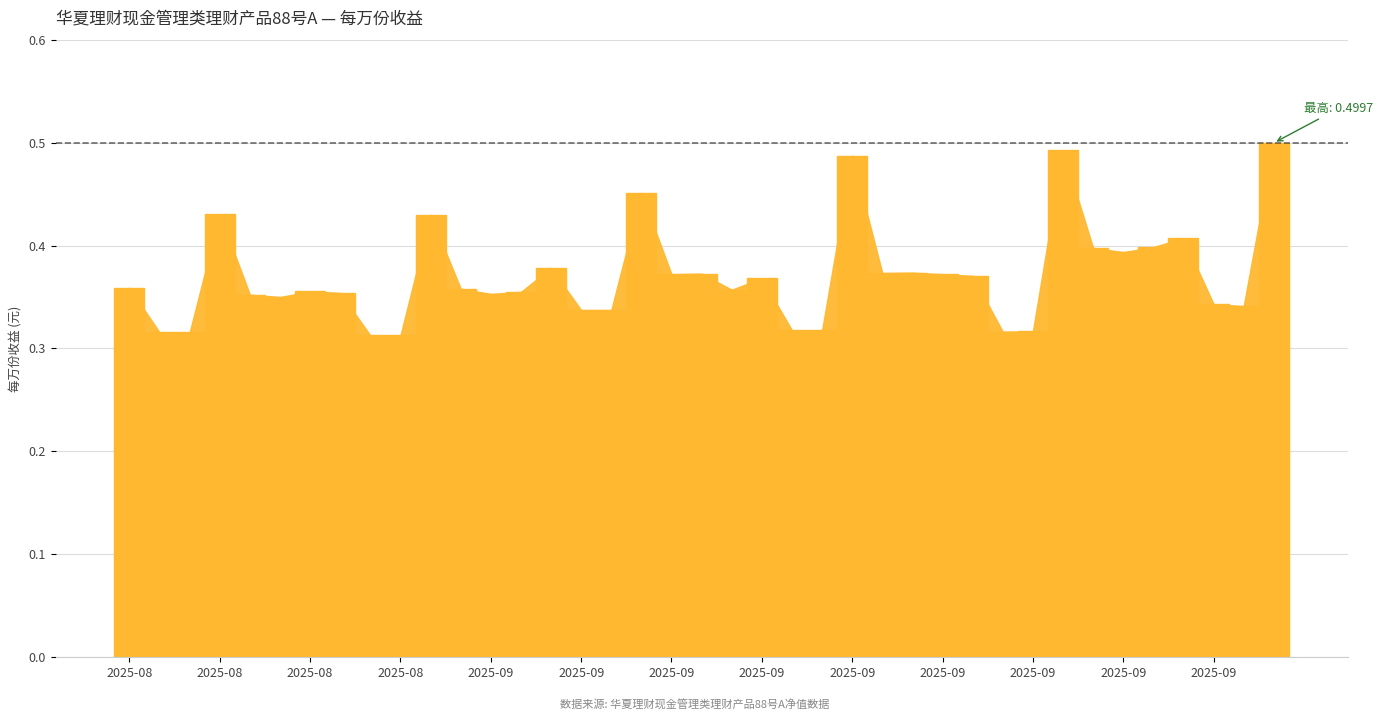

What is the difference between the maximum and minimum values?

0.2